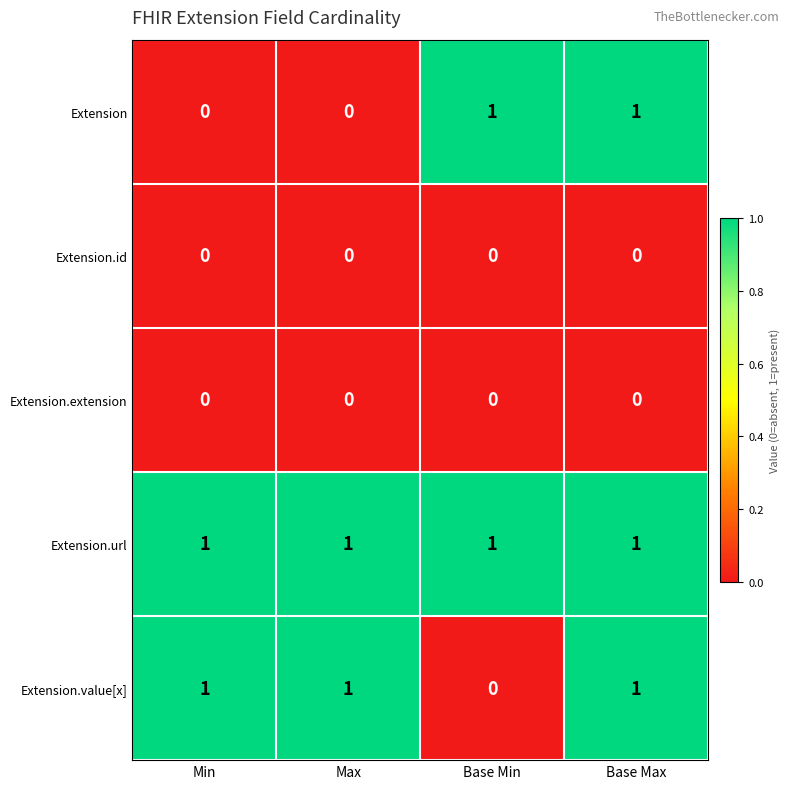

Is it true that Extension.id equals 0 at Base Min?

True